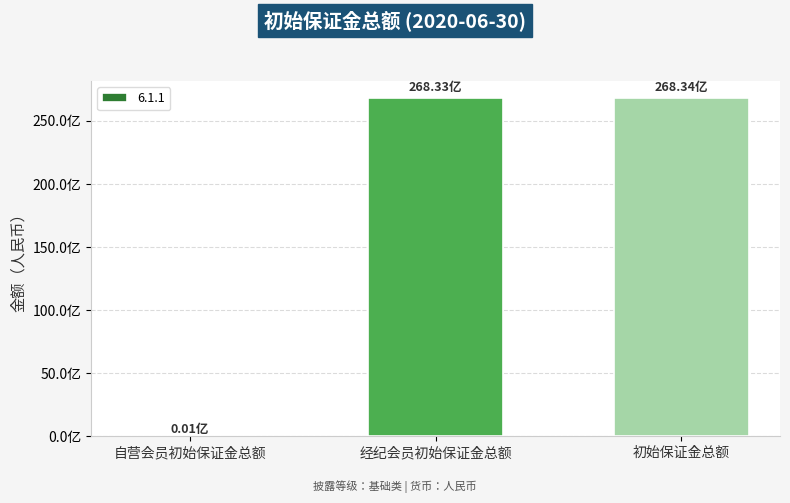

Between 自营会员初始保证金总额 and 经纪会员初始保证金总额, which is larger?

经纪会员初始保证金总额